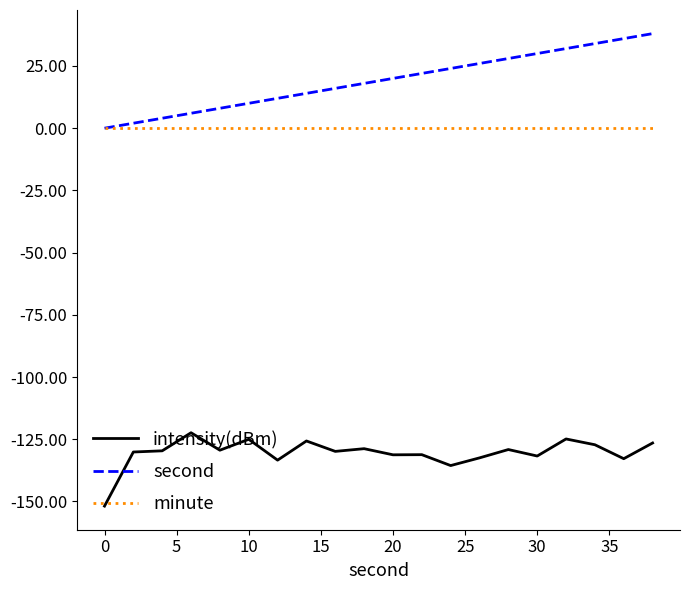

Rank the series by their maximum value, from lowest to highest.

intensity(dBm), minute, second